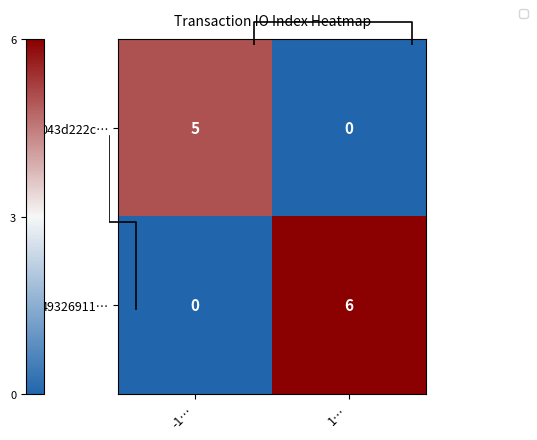

What is the spread (max minus min) of values at 1…?

6